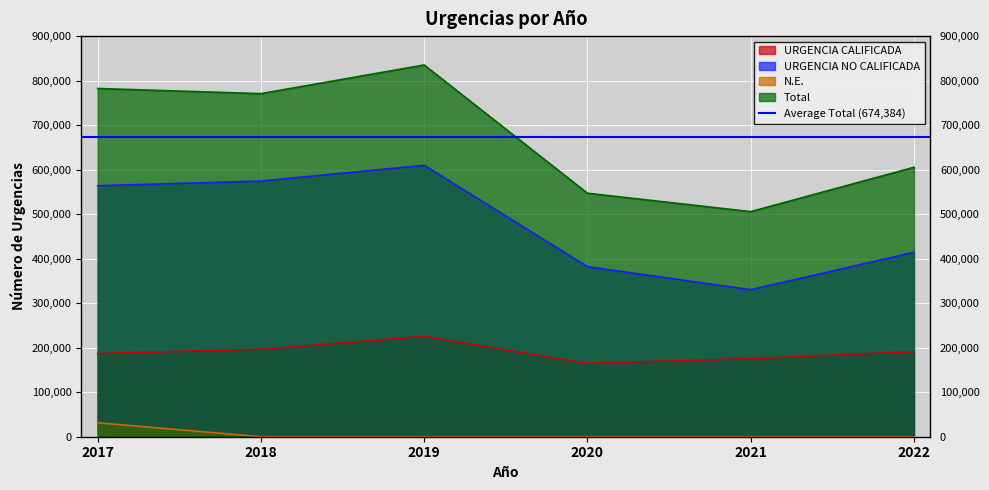

What are all the series names shown in the legend?

URGENCIA CALIFICADA, URGENCIA NO CALIFICADA, N.E., Total